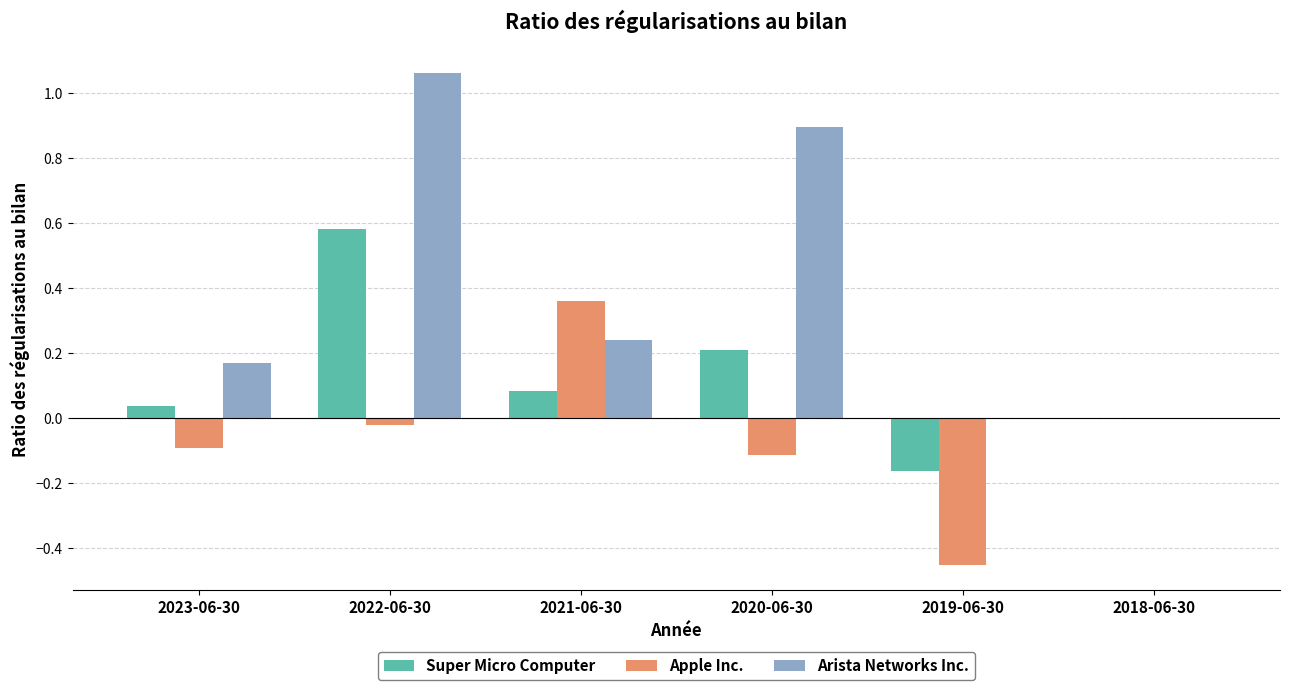

Which series has the largest range (max minus min)?

Arista Networks Inc.